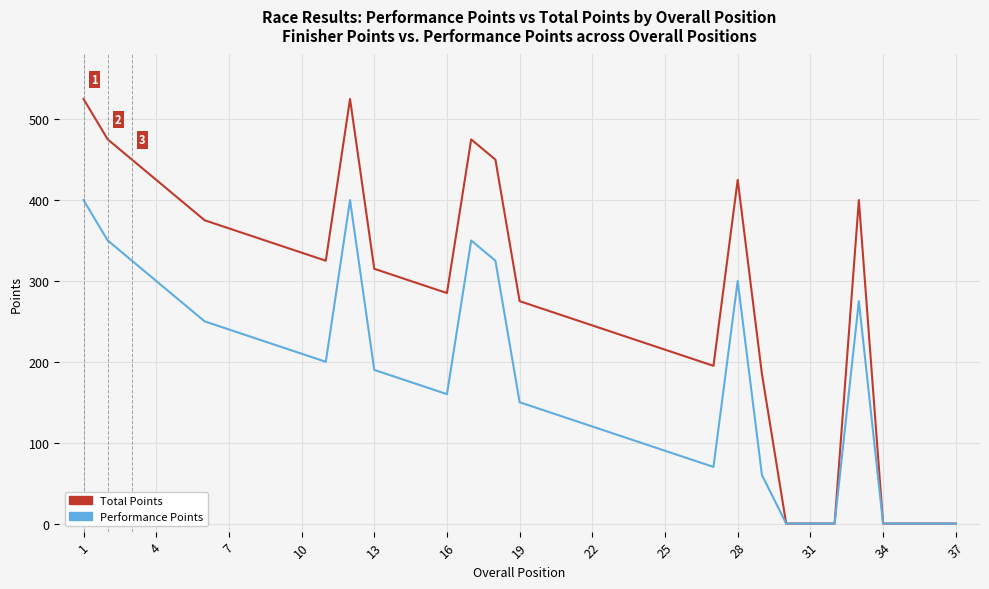

How many distinct data groups are displayed?

2